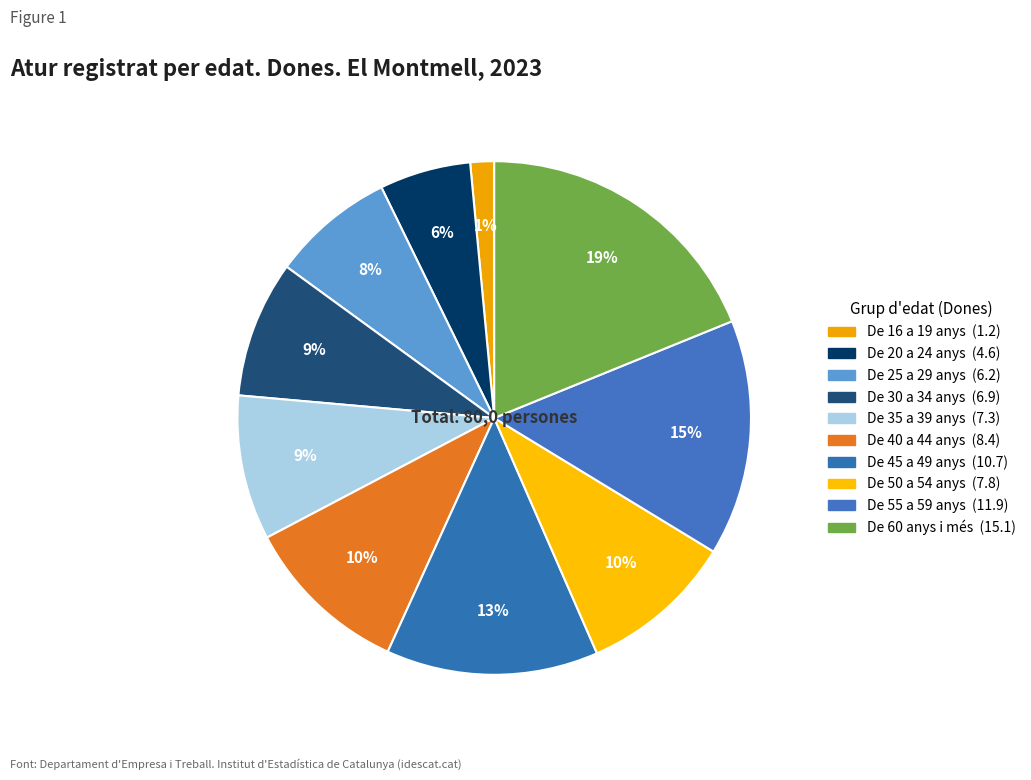

How many slices are in this pie chart?

10